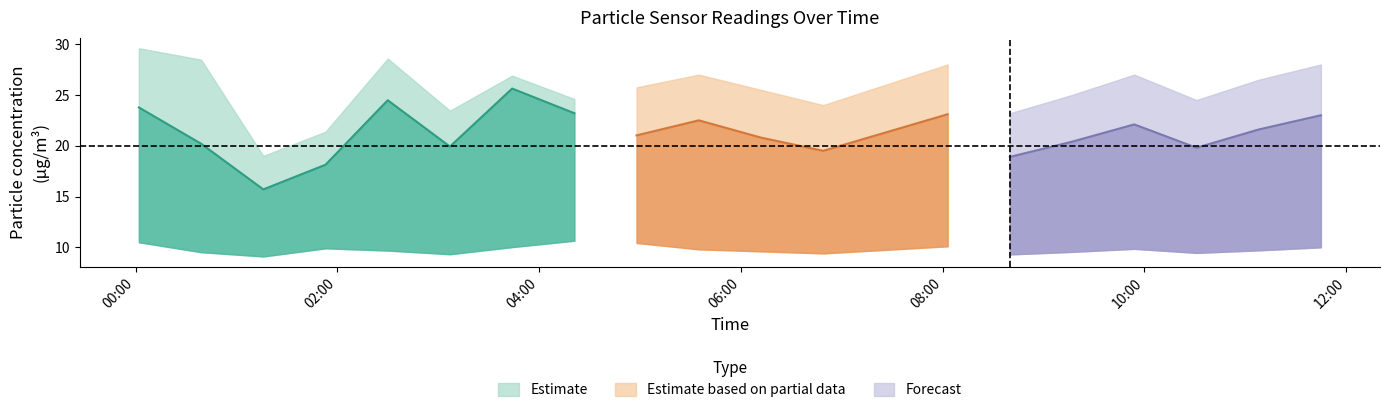

Between 00:26 and 00:02, which is larger?

00:02